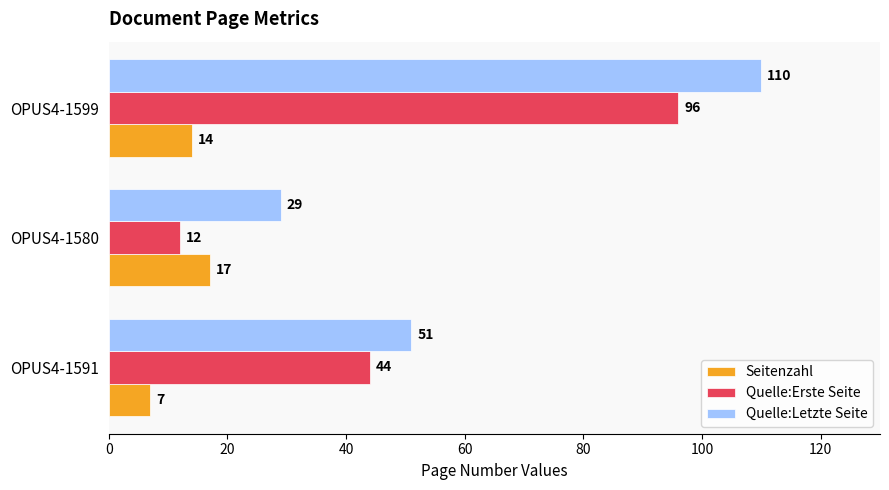

True or false: Seitenzahl has a value of 14 at OPUS4-1599.

True